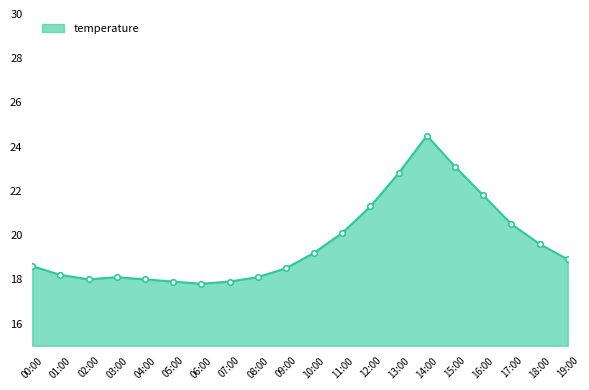

What position from the left is 17:00?

18